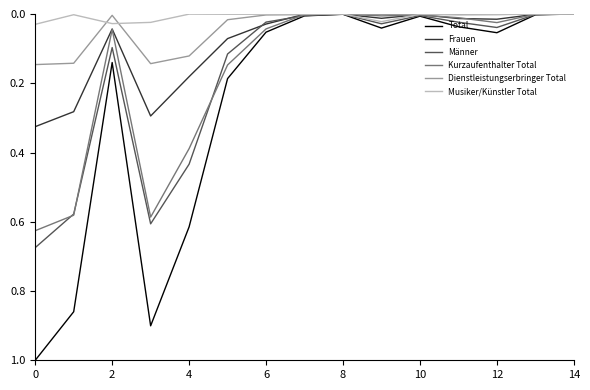

List the series in order of their peak value, highest first.

Total, Männer, Kurzaufenthalter Total, Frauen, Dienstleistungserbringer Total, Musiker/Künstler Total